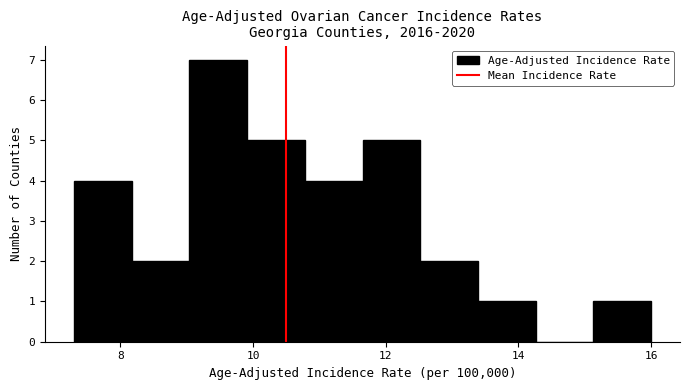

Reading left to right, list every bar in this chart as the range it spans on the x-axis followed by its height. Neither the bar edges nor the heights are printed on the chart, so give them approximately, as read against the axes.

7.4 to 8.2: 4
8.2 to 9.0: 2
9.0 to 10.0: 7
10.0 to 10.8: 5
10.8 to 11.6: 4
11.6 to 12.6: 5
12.6 to 13.4: 2
13.4 to 14.2: 1
14.2 to 15.2: 0
15.2 to 16.0: 1